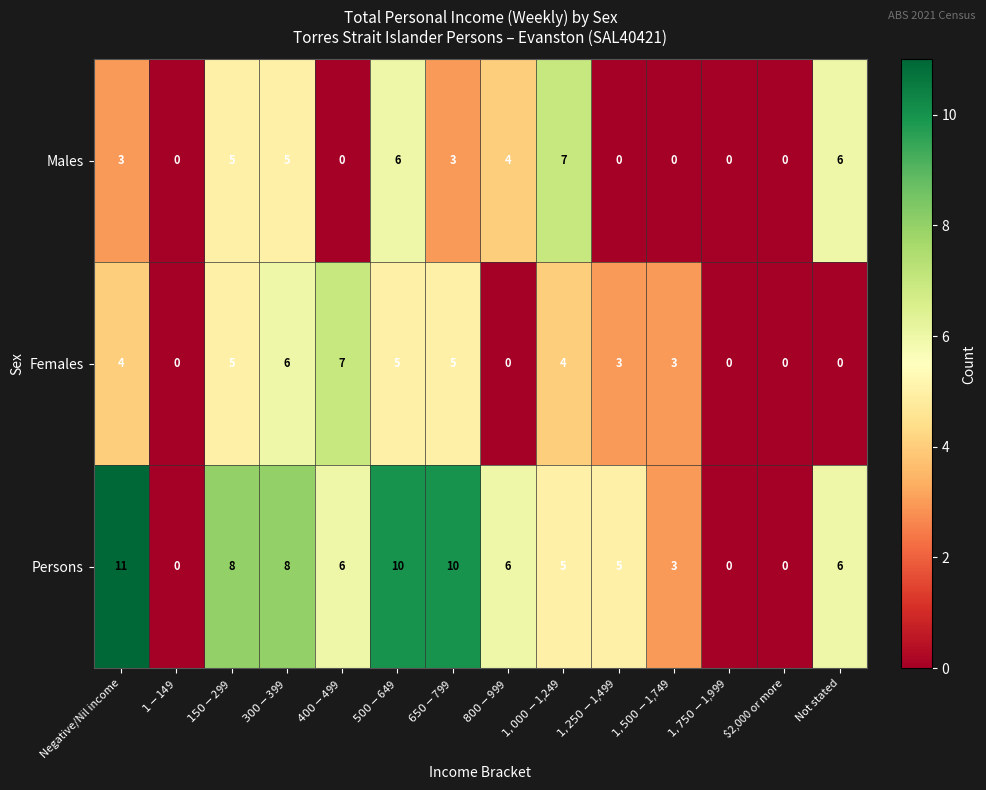

At how many categories does at least one series exceed 4?

10